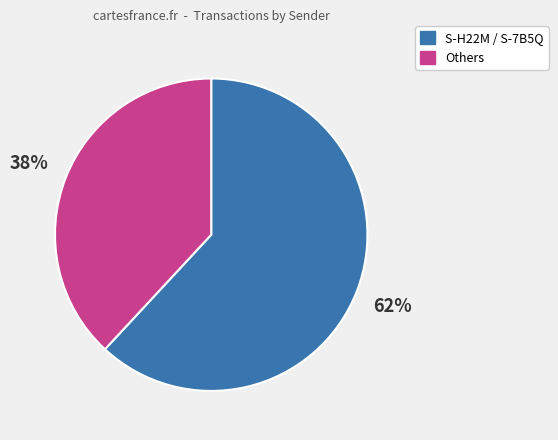

To the nearest percent, what is the difference between the largest and smallest slice percentages?

24%